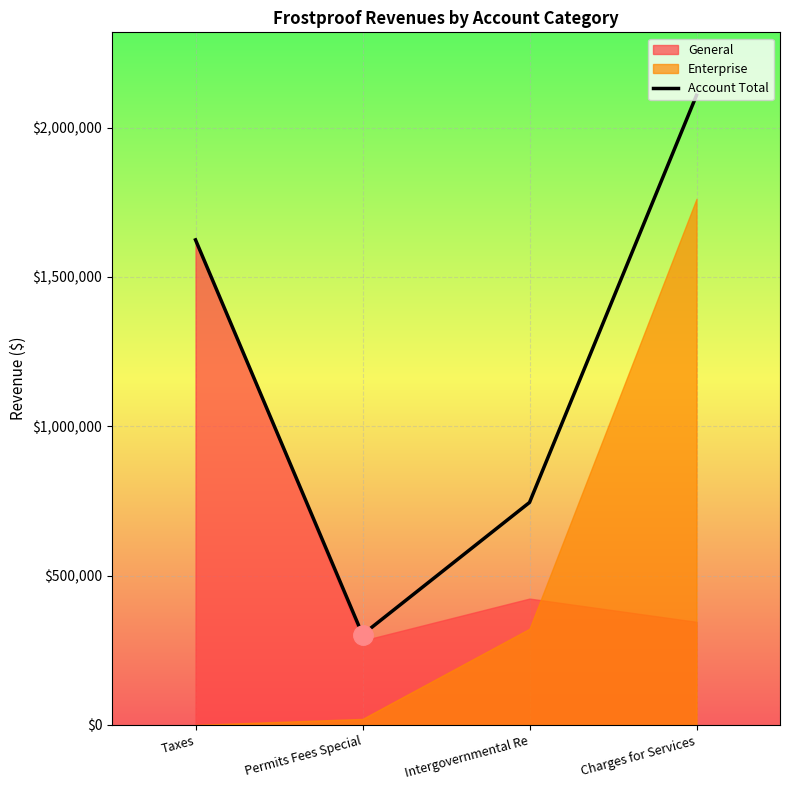

Which category has the lowest value across all series?

Permits Fees Special